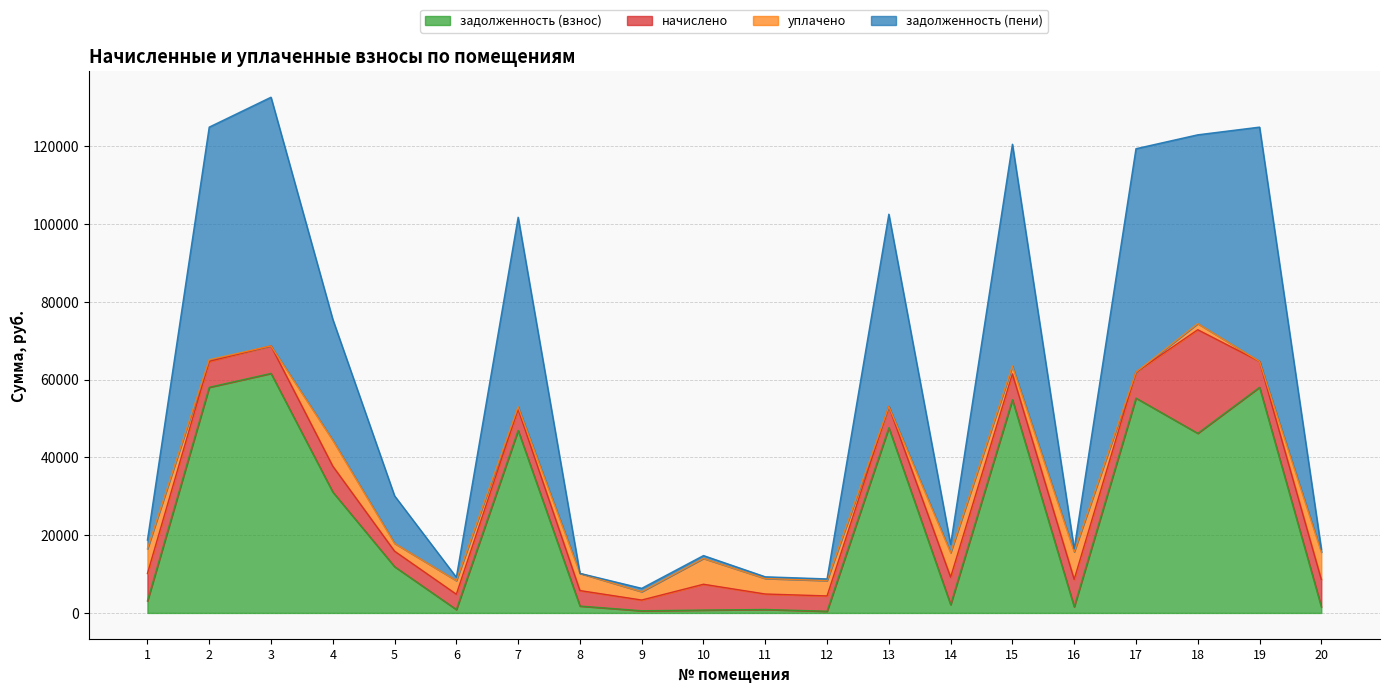

What is the sum of the задолженность (пени) values at 9 and 17?

125704.7